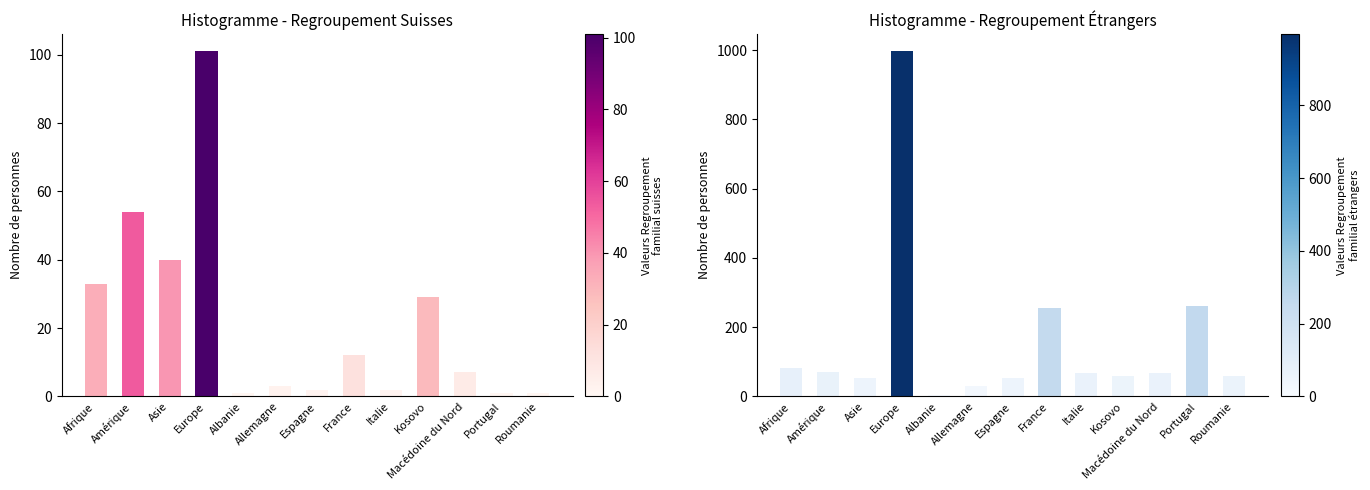

What is the difference between the highest and lowest values at Roumanie?

58